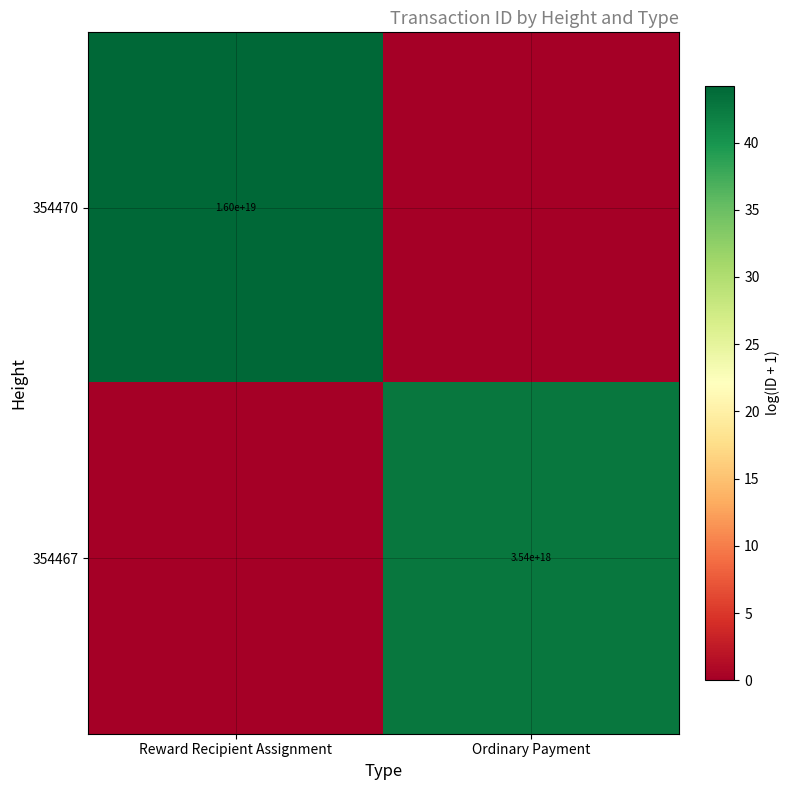

Is it true that 354470 equals 10737664809565587456 at Reward Recipient Assignment?

False